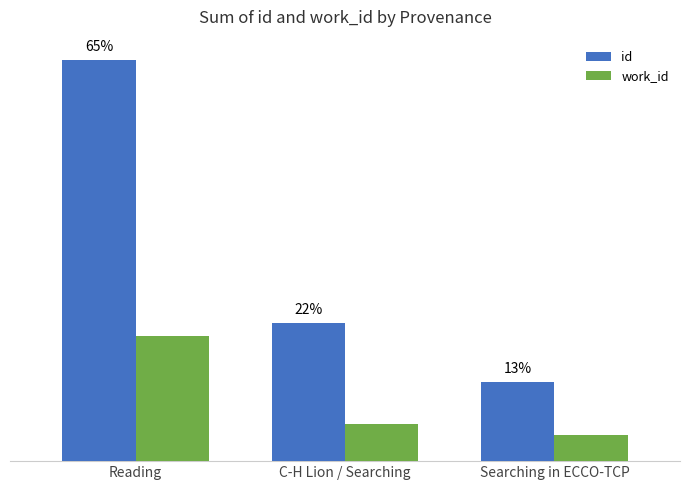

What position from the left is Searching in ECCO-TCP?

3